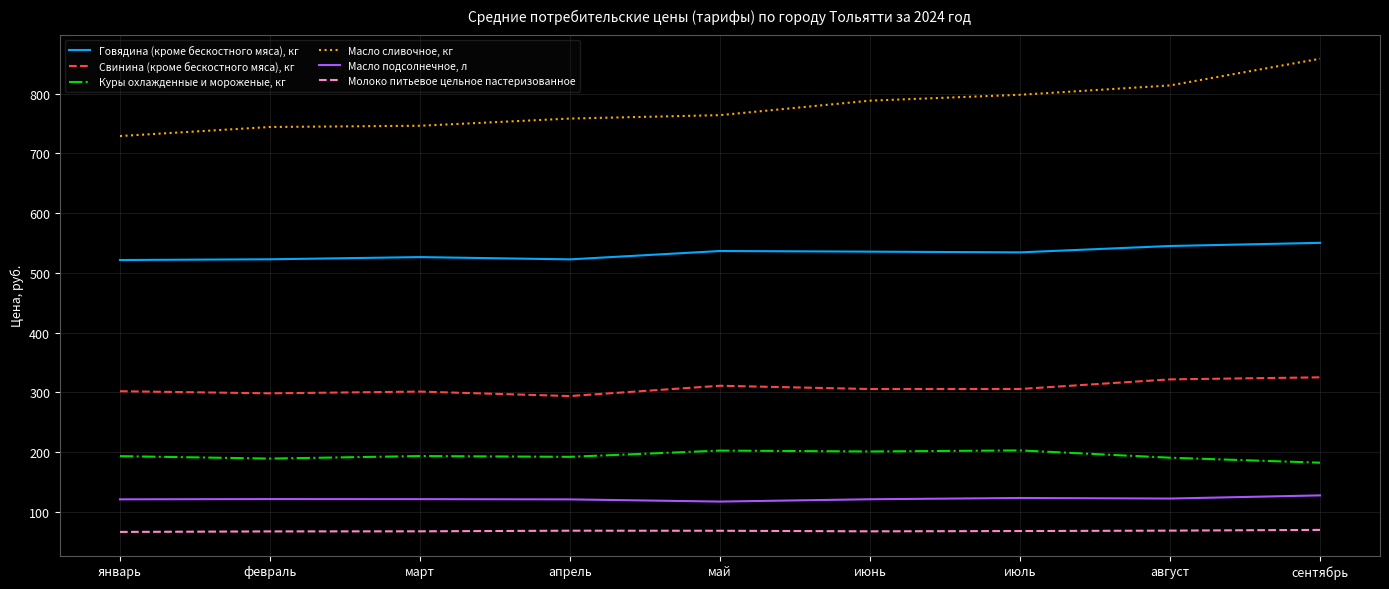

What is the approximate value of Свинина (кроме бескостного мяса), кг at май?

311.0